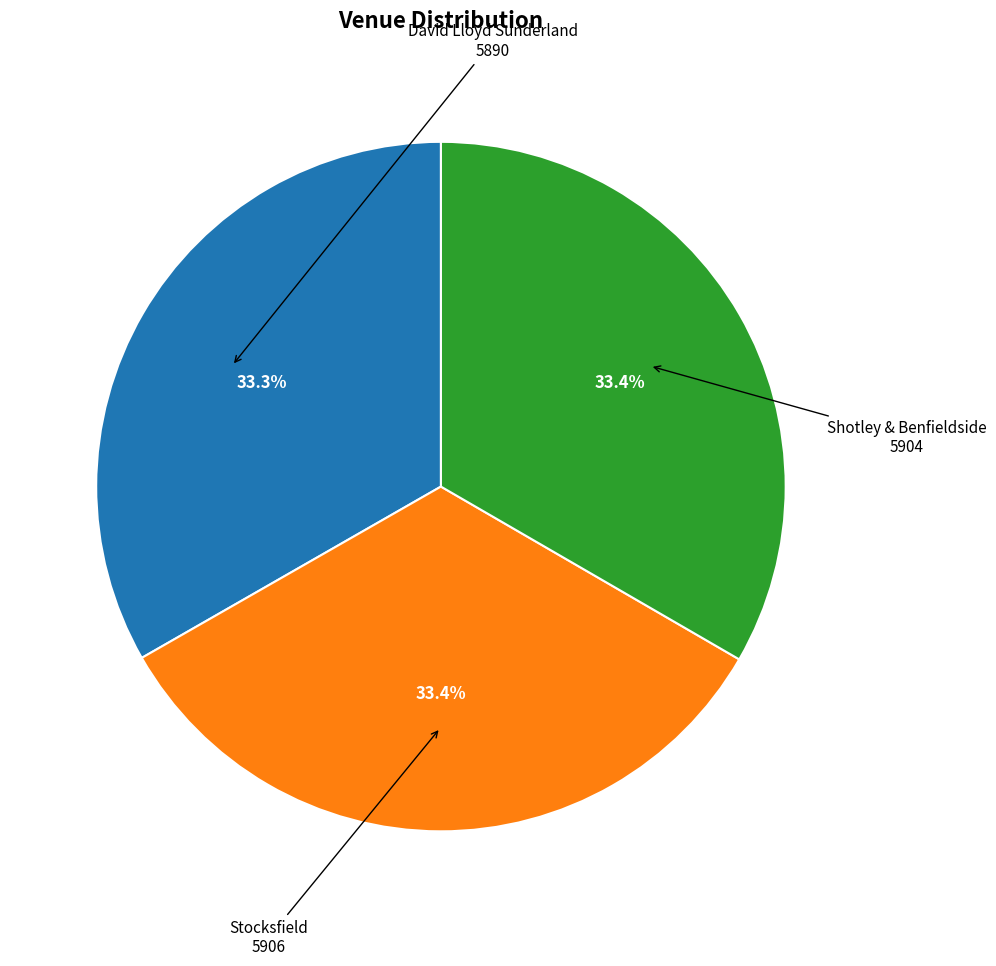

Is there any slice that represents more than half of the pie?

No